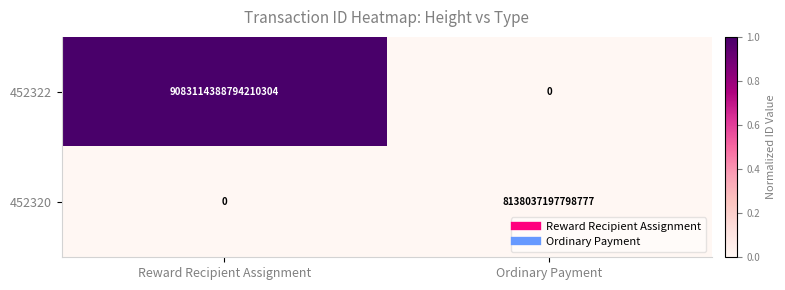

At which category is the sum across all series the highest?

Reward Recipient Assignment